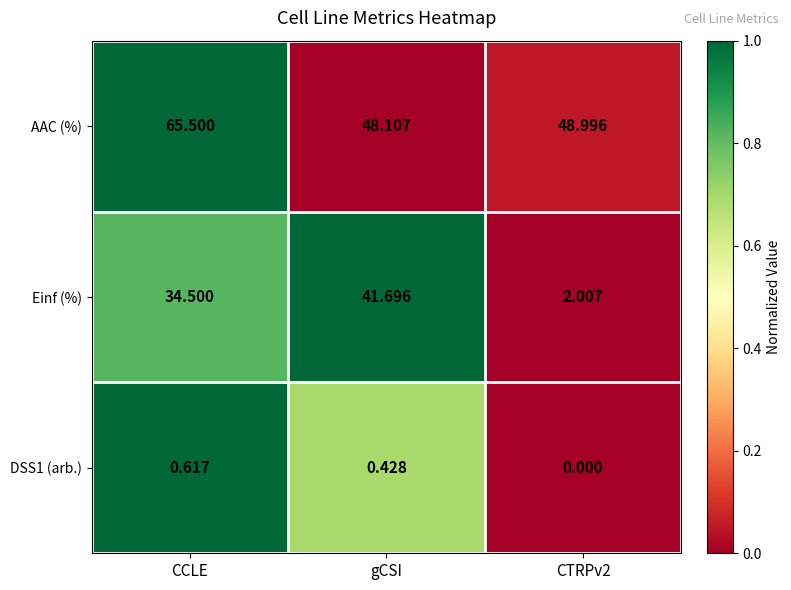

Which category has the highest value in the DSS1 (arb.) series?

CCLE